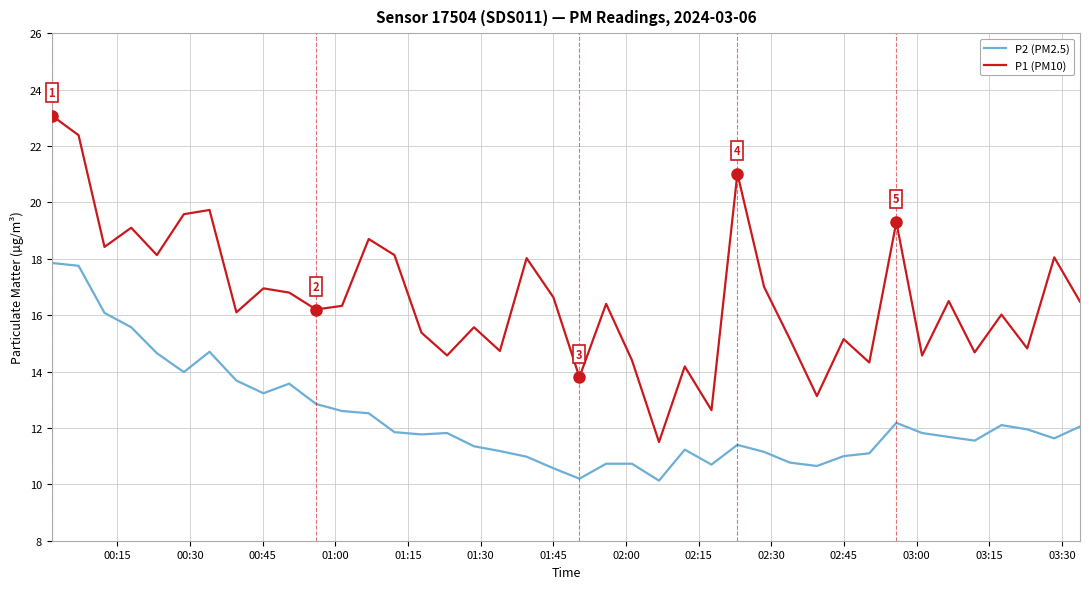

True or false: P2 (PM2.5) has more than 0 interior local peaks.

True